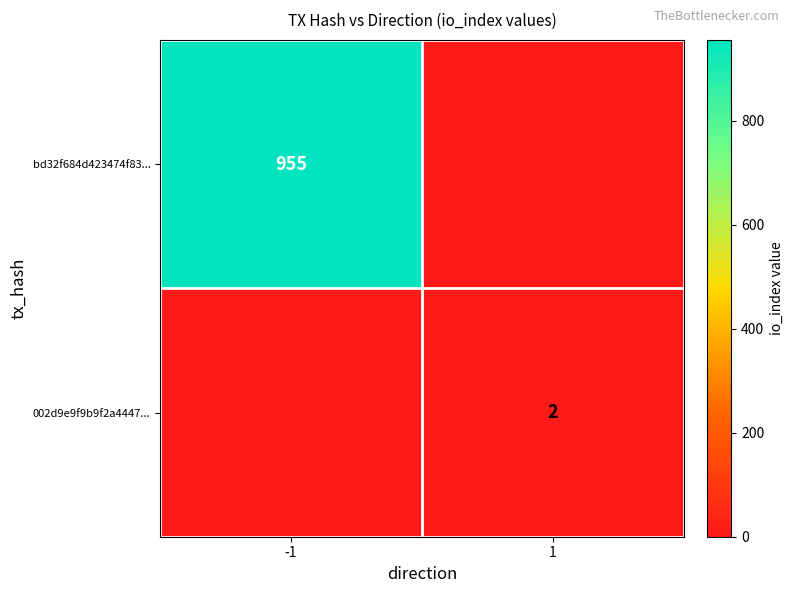

Is it true that bd32f684d423474f83... equals 955 at -1?

True